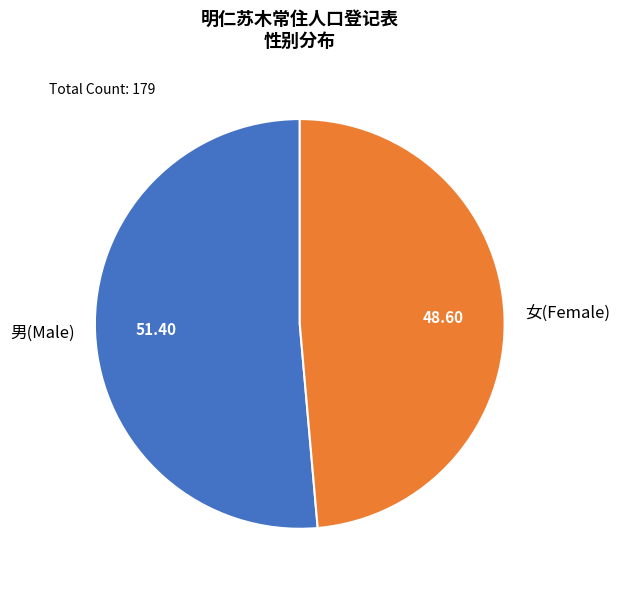

Is there any slice that represents more than half of the pie?

Yes